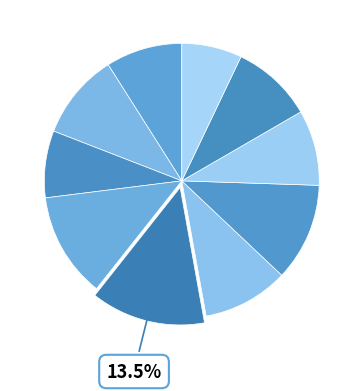

How many segments does this pie chart have?

10